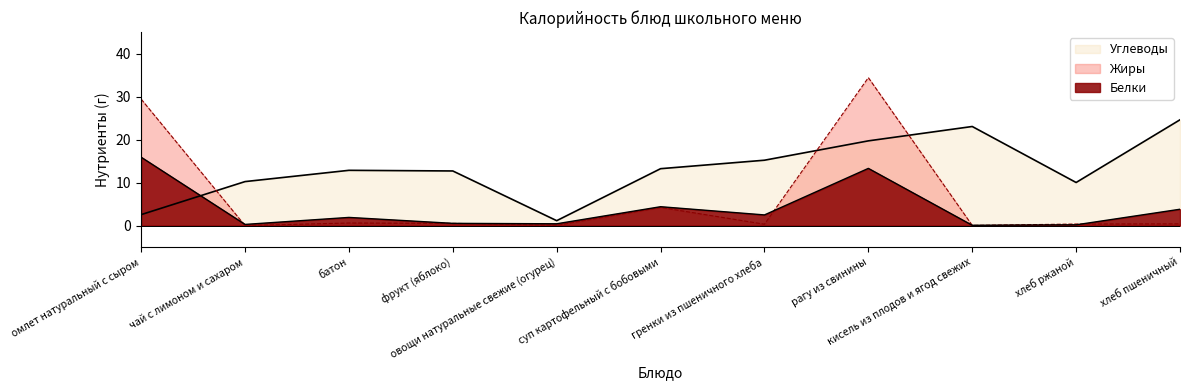

True or false: Углеводы has a value of 2.5 at омлет натуральный с сыром.

True